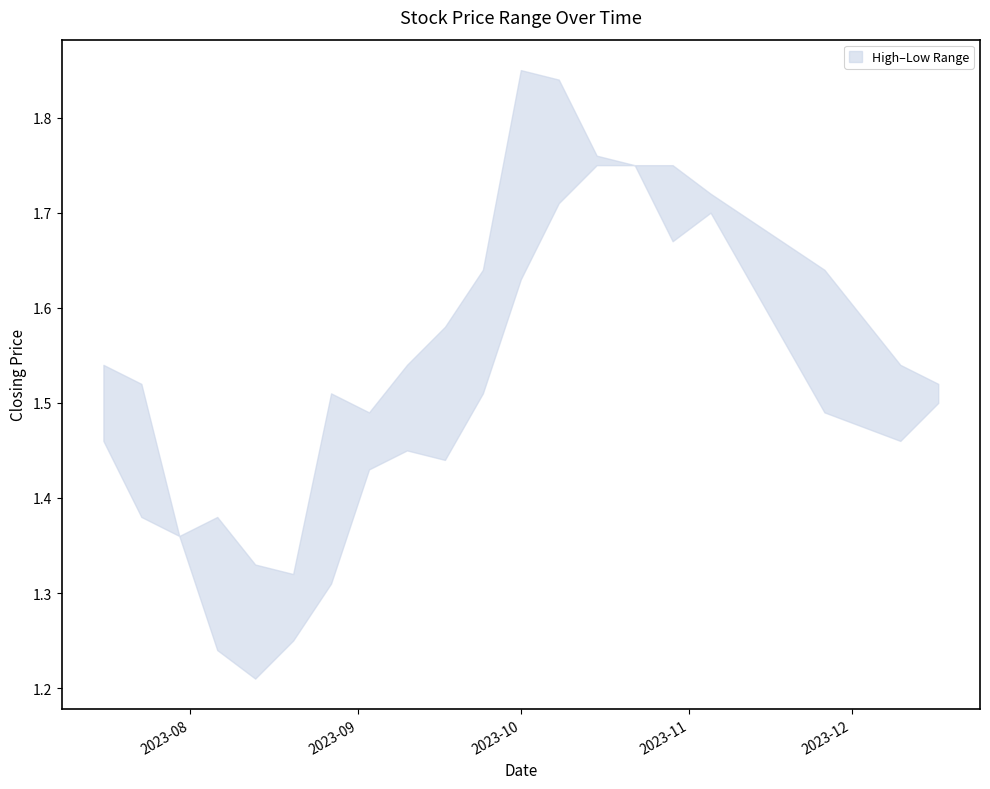

Does the chart have visible grid lines?

No